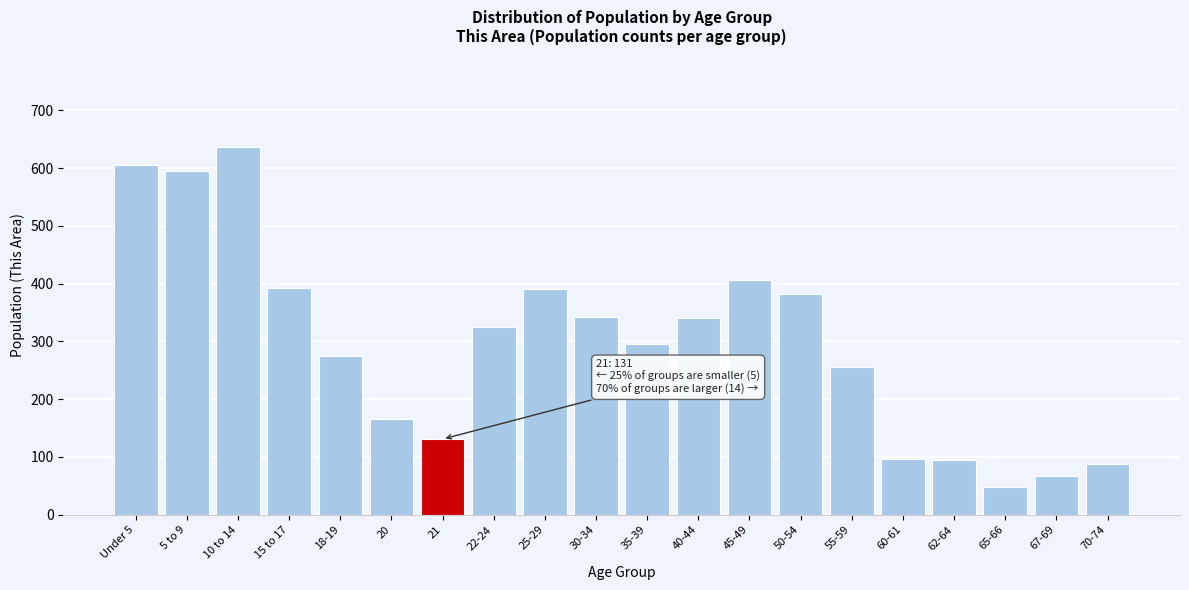

What is the label of the 4th bar from the left?

15 to 17